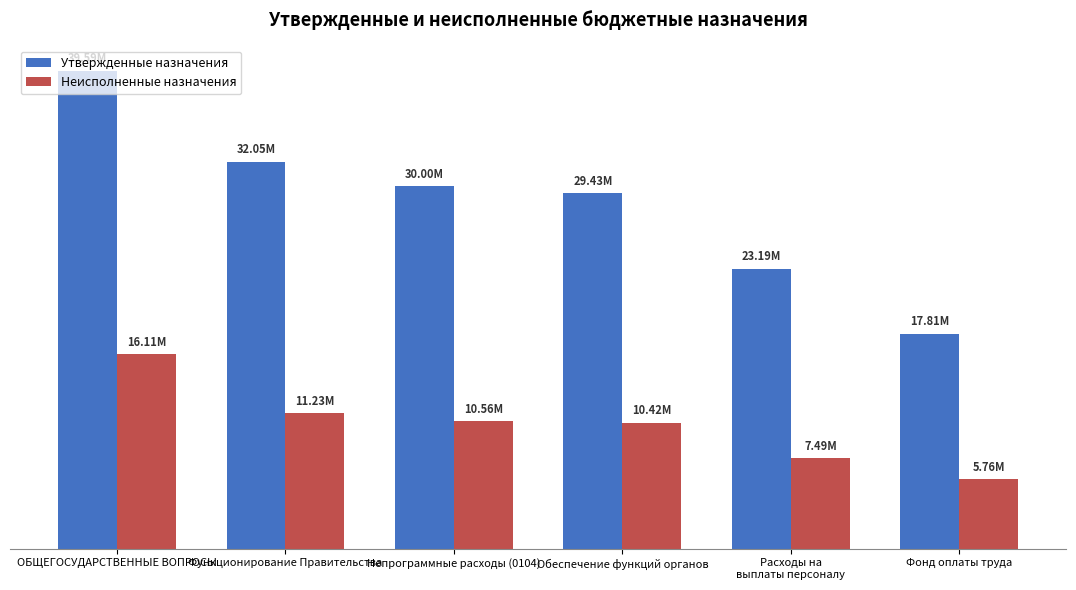

What is the label of the 6th bar from the right?

ОБЩЕГОСУДАРСТВЕННЫЕ ВОПРОСЫ